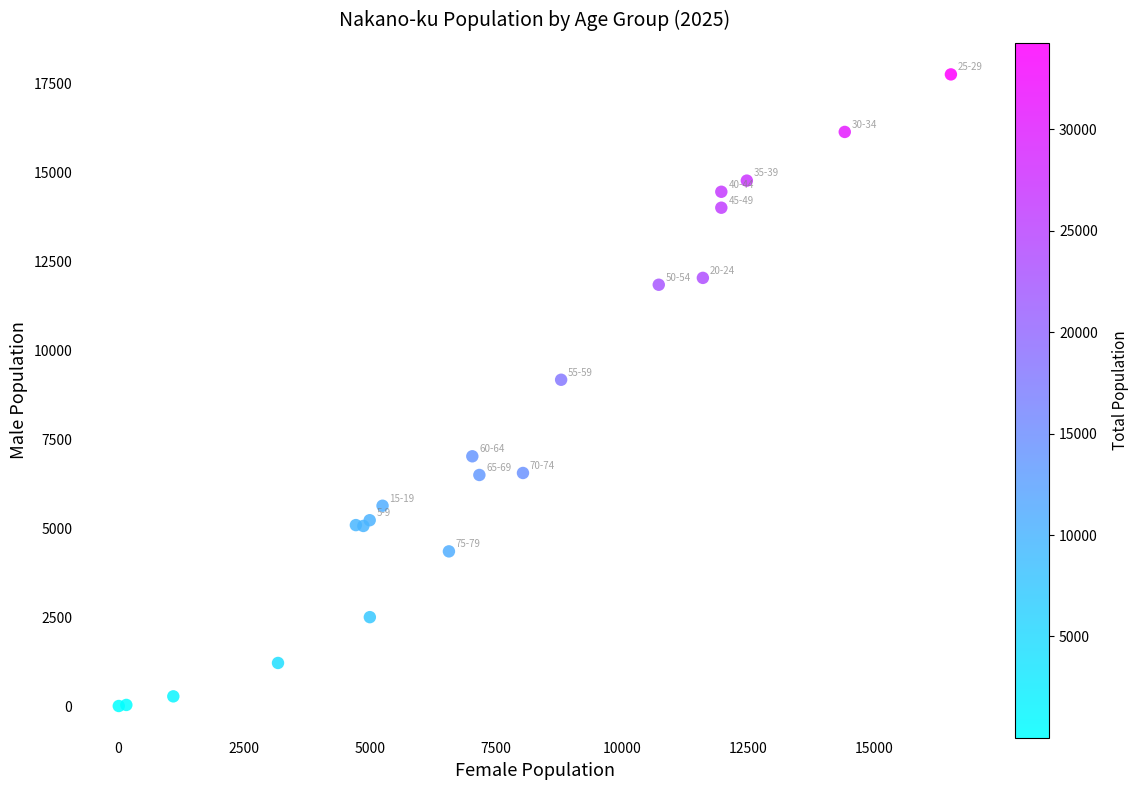

What Y value in the scatter plot is closest to 8871?

9165